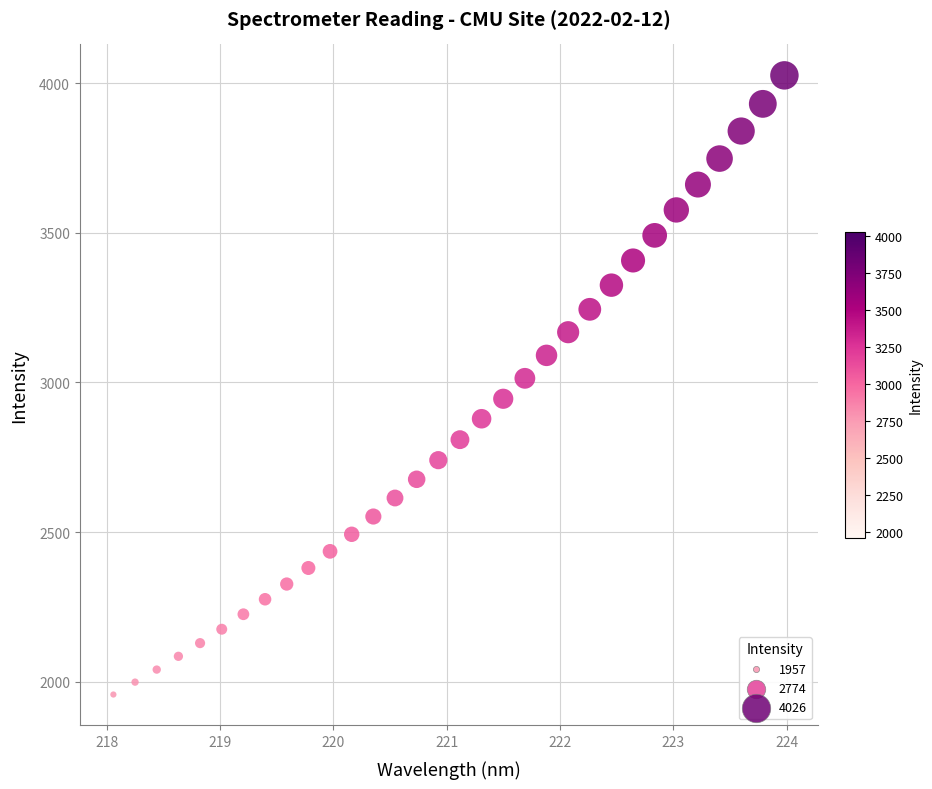

What is the range of X values (max minus min)?

5.9